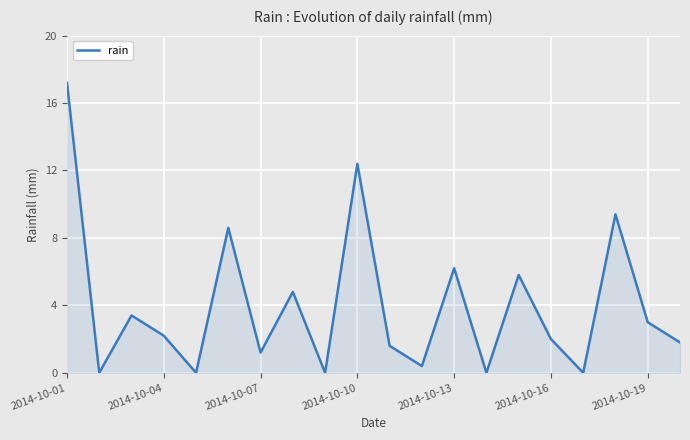

What is the greatest value displayed?

17.2